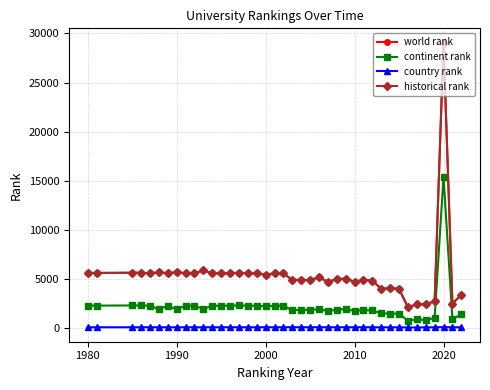

True or false: world rank and continent rank cross at least once.

False